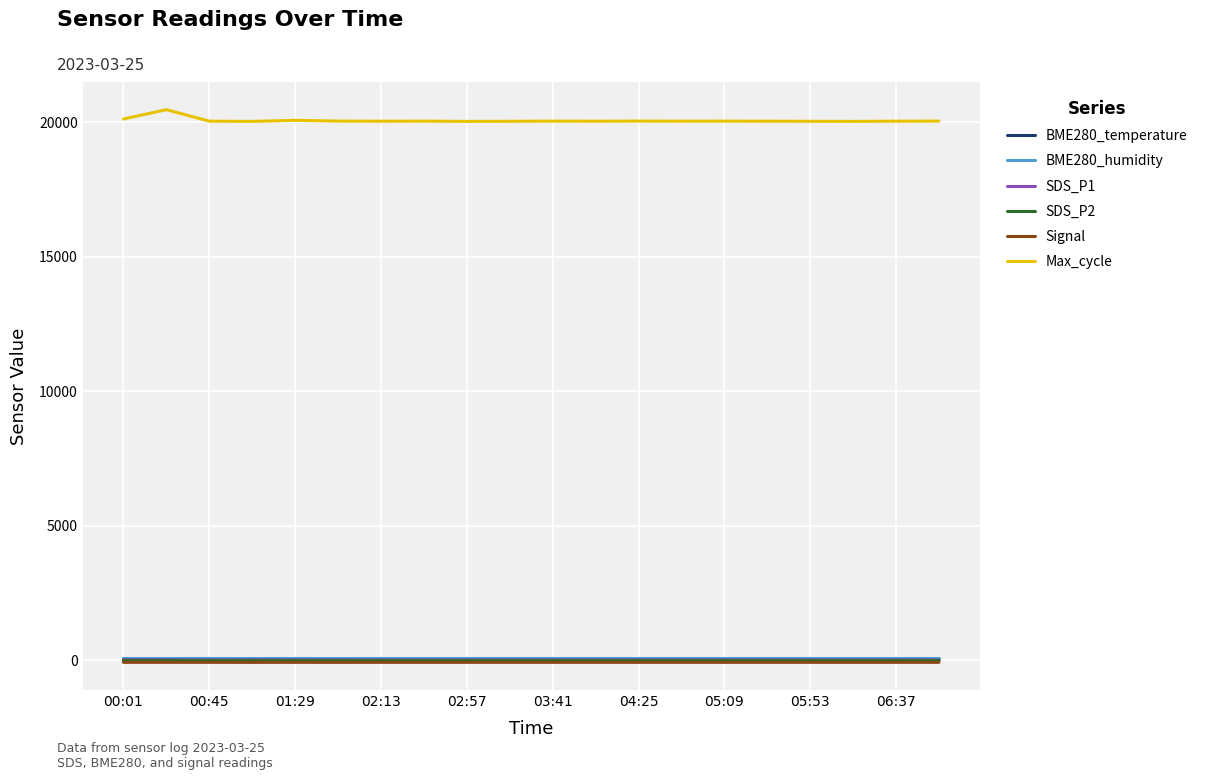

What are all the series names shown in the legend?

BME280_temperature, BME280_humidity, SDS_P1, SDS_P2, Signal, Max_cycle